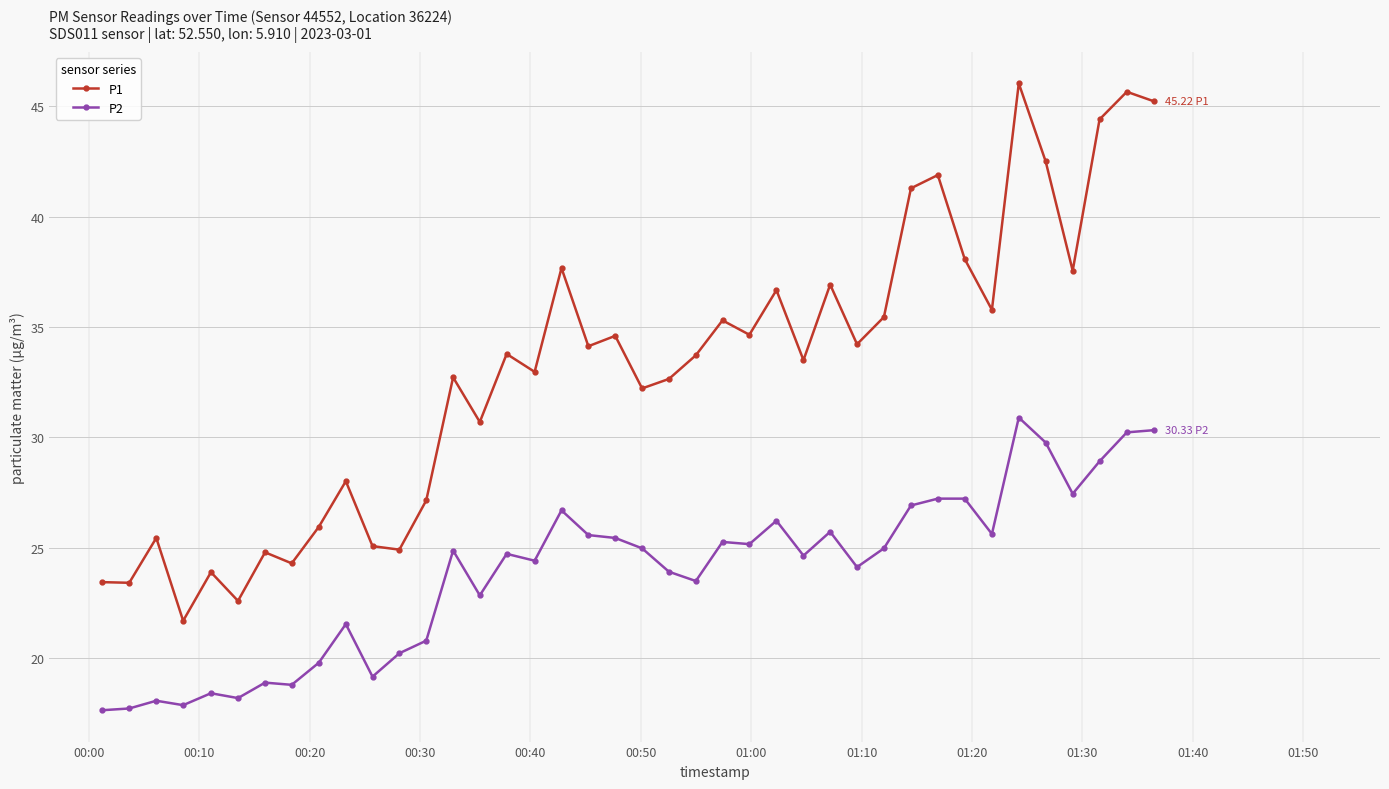

What is the value of the P2 point at the 5th from the left?

18.4